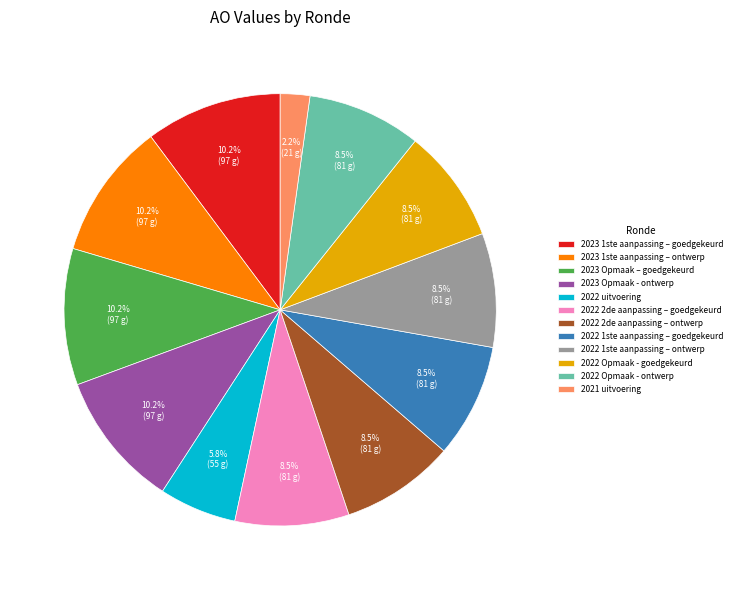

To the nearest percent, what portion does 2022 uitvoering represent?

6%